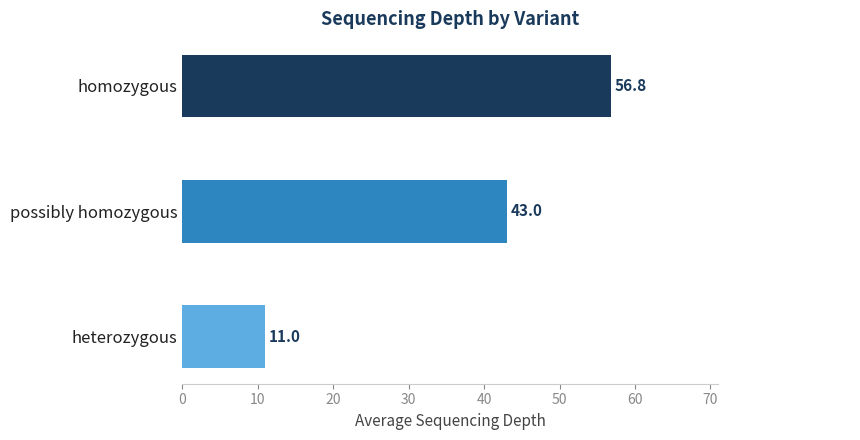

At which label is the value closest to 33?

possibly homozygous